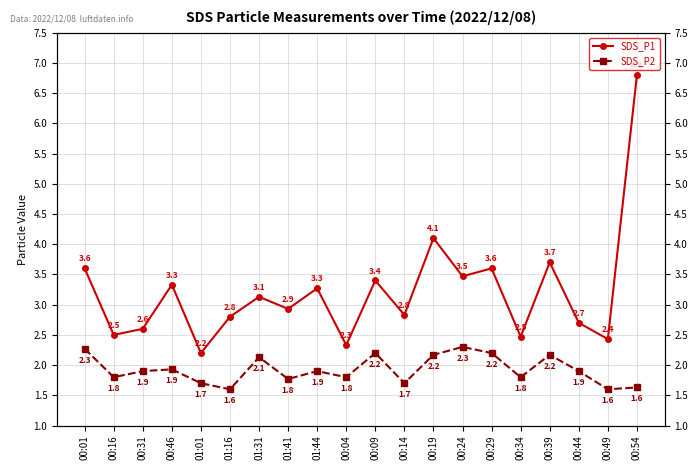

Read the SDS_P1 value at 00:16.

2.5